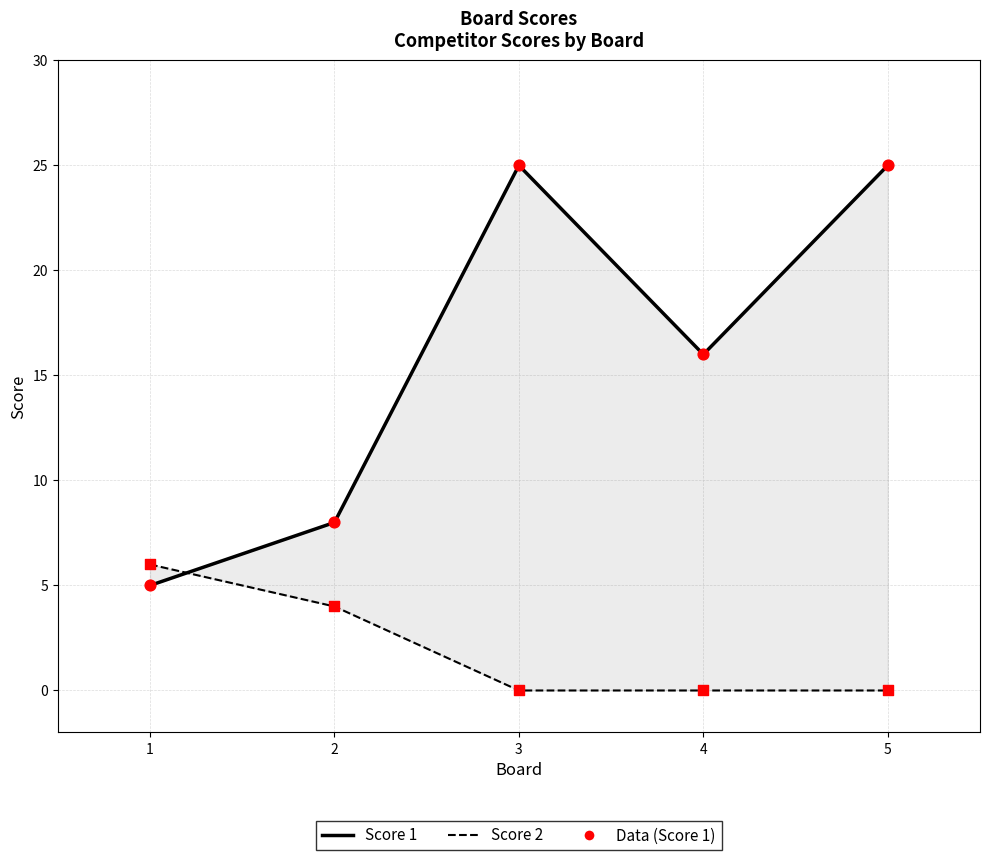

Which series contains the lowest Y value?

Score 2